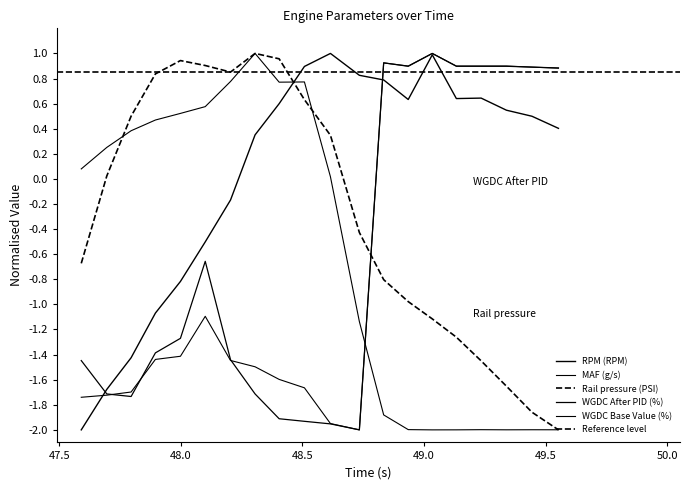

How many interior local valleys does the RPM (RPM) series have?

2